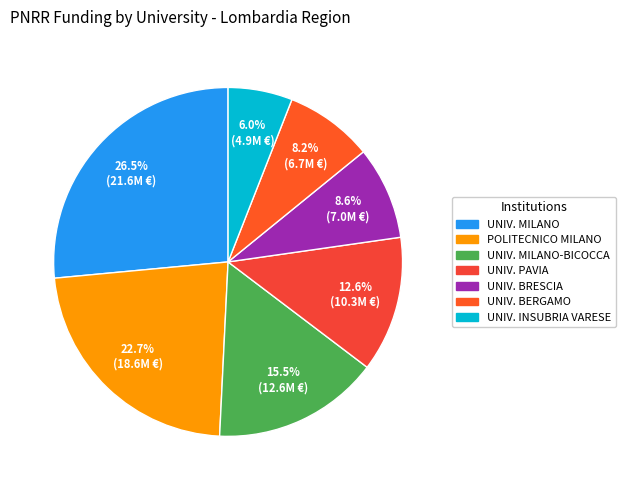

Count the number of slices in the pie.

7